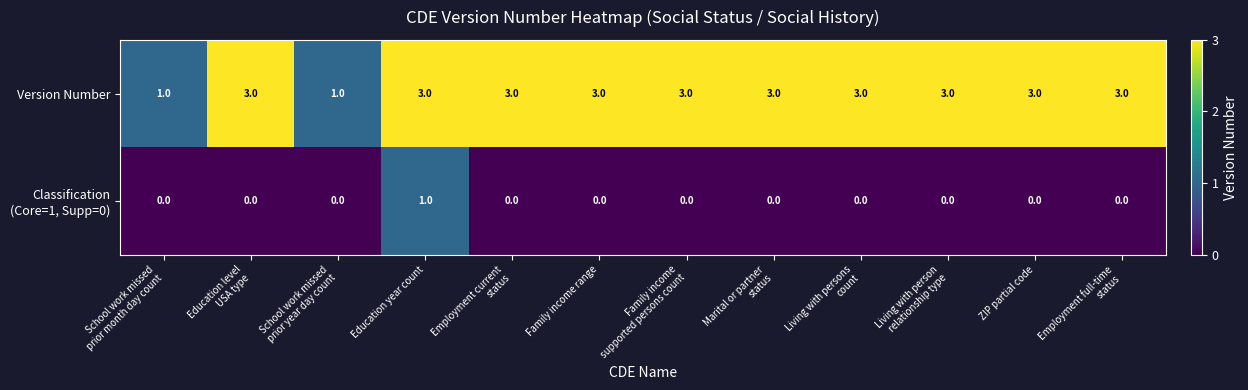

What is the total value across all series at Family income range?

3